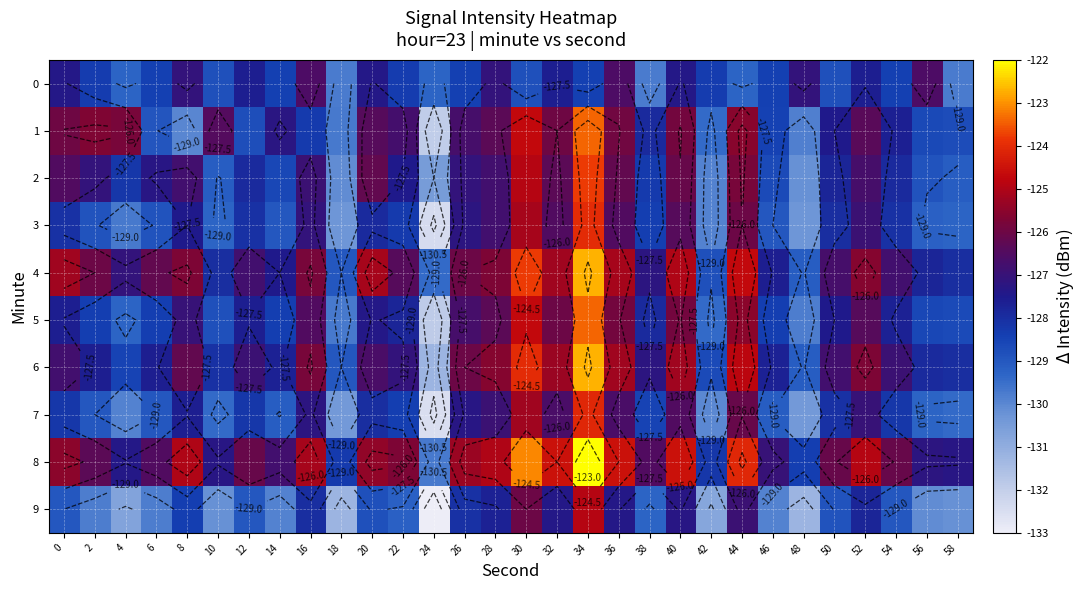

Which series has the widest spread of values?

1